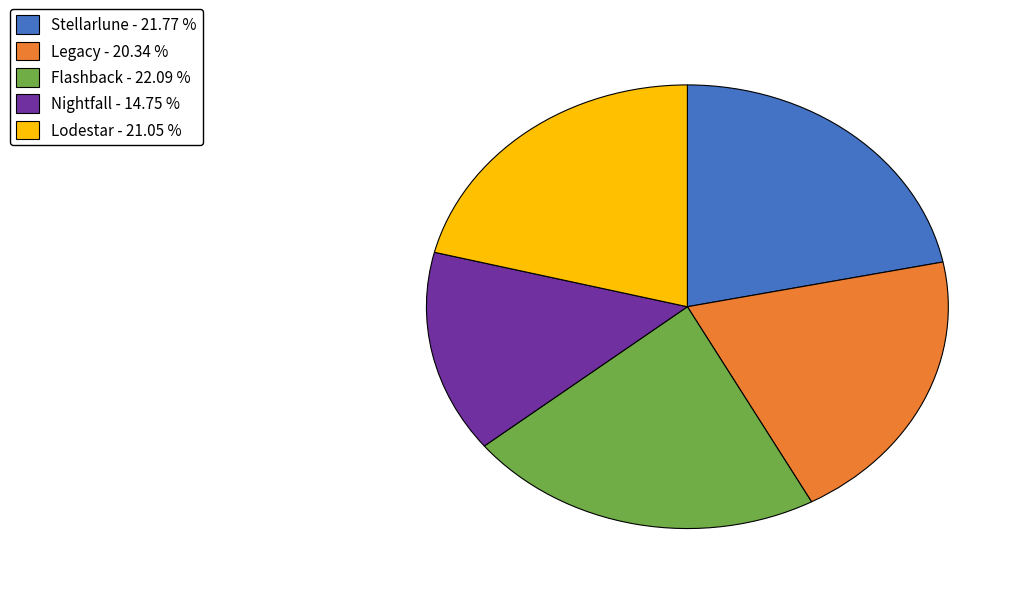

Is the sum of Stellarlune - 21.77 % and Nightfall - 14.75 % greater than half?

No